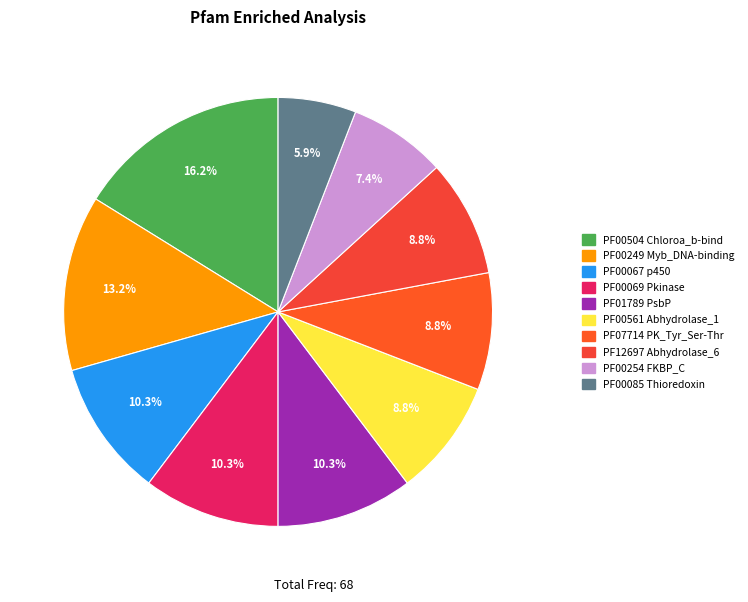

What is the change in value from PF00069 Pkinase to PF00561 Abhydrolase_1?

-1